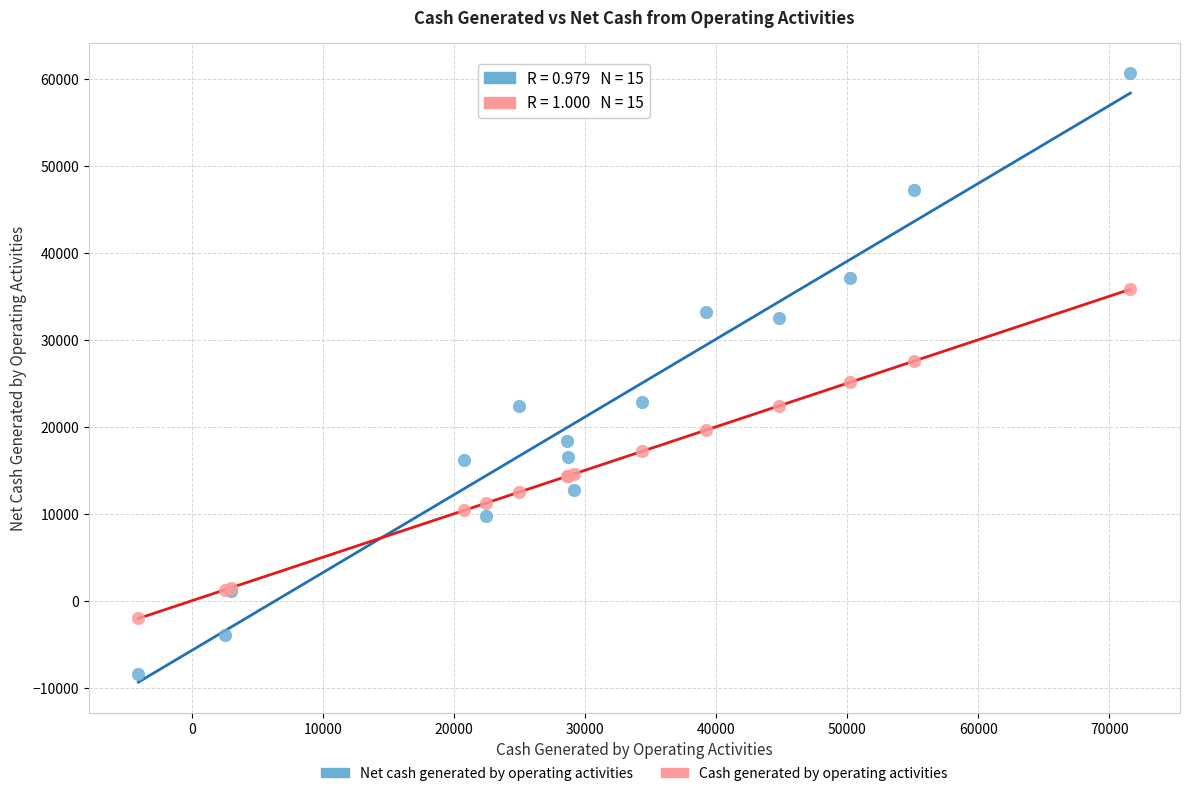

What is the X range (max minus min) for the scatter plot?

75700.6